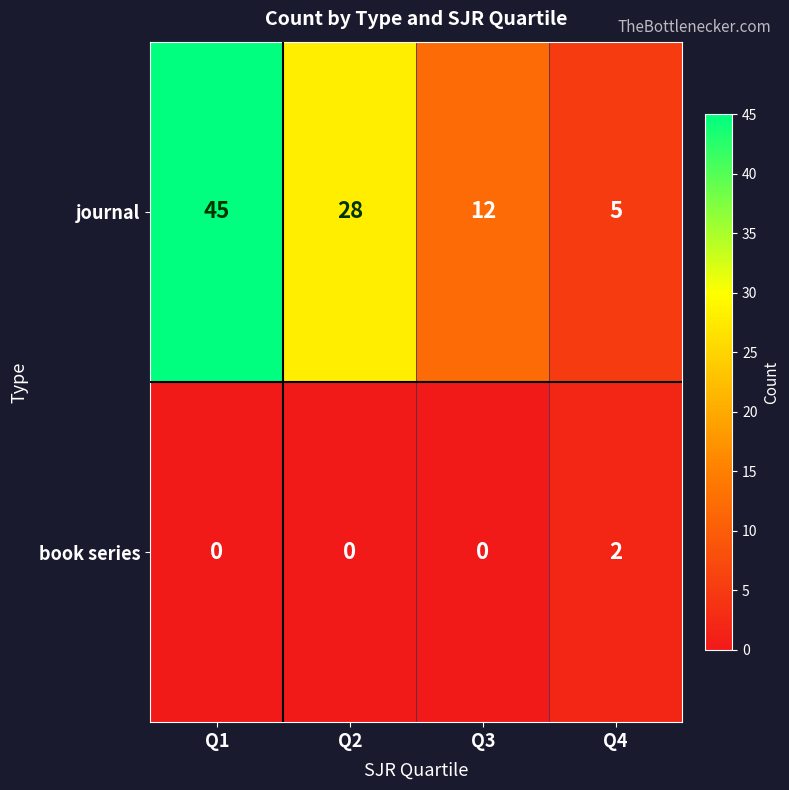

At which label is journal closest to 25?

Q2